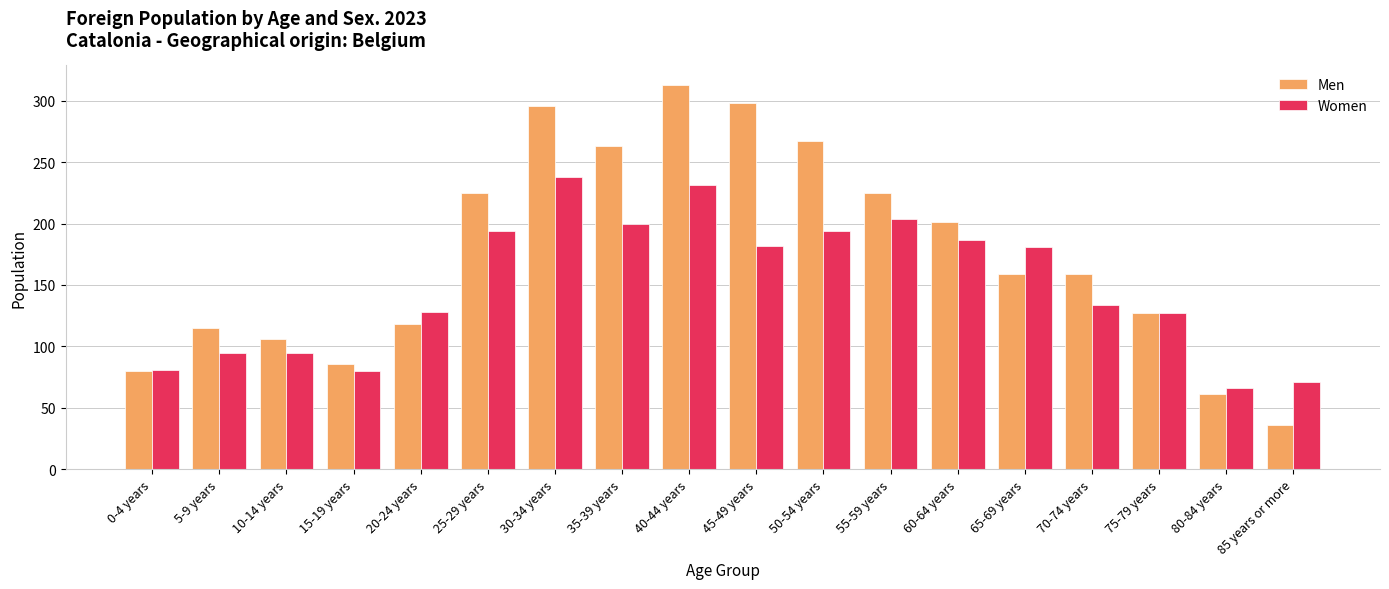

What value does the Men series have at 20-24 years, to the nearest 10?

120